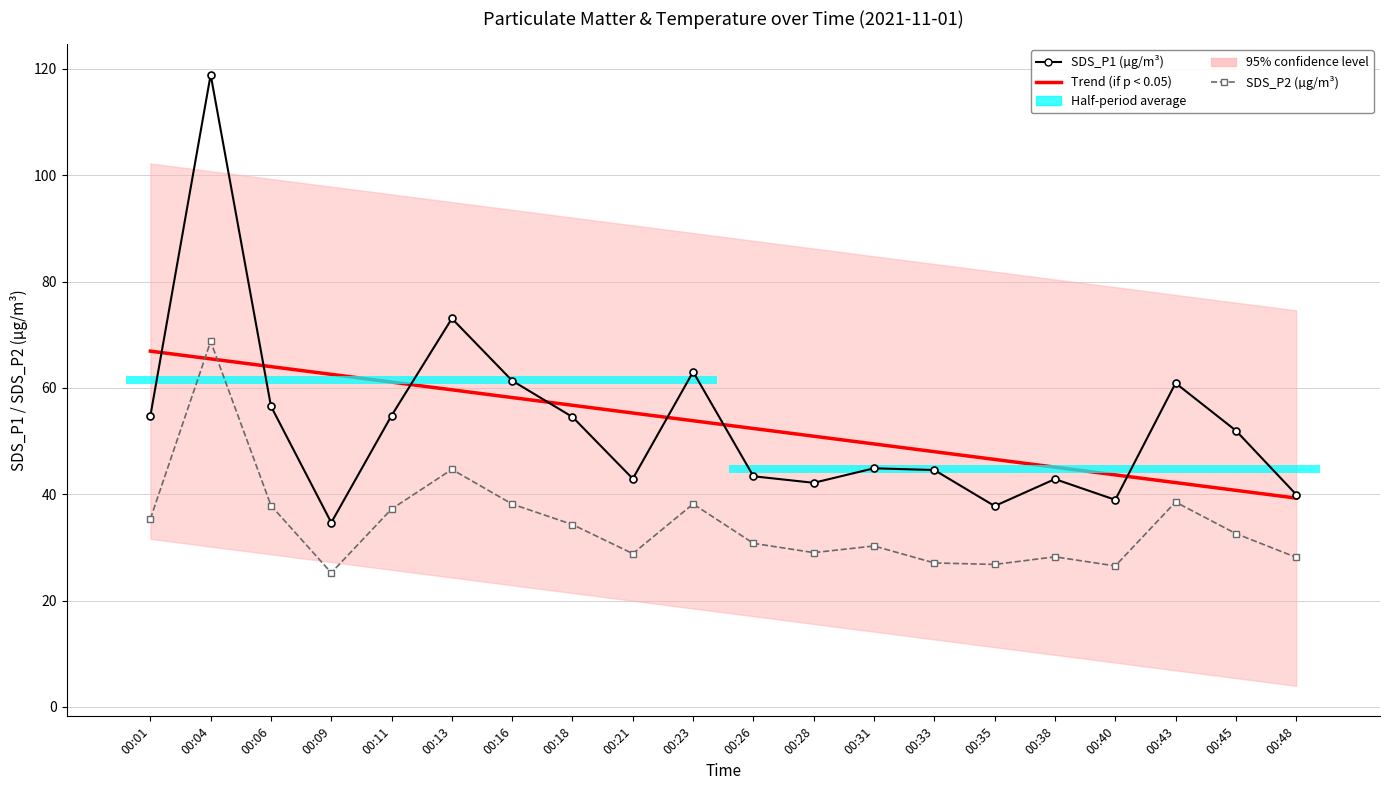

Which series has the largest total across all categories?

SDS_P1 (µg/m³)